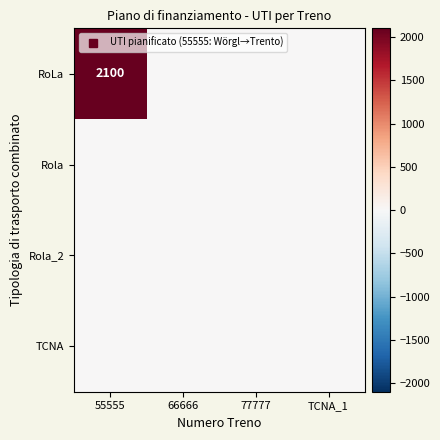

Which series has the widest spread of values?

RoLa